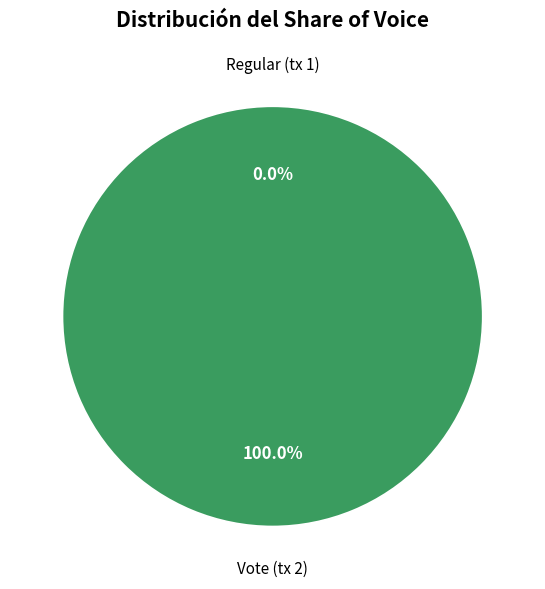

The Regular (tx 1) slice represents 0% of the pie. True or false?

True